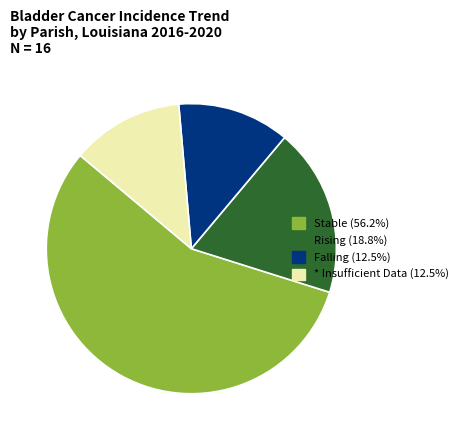

Do Rising (18.8%) and * Insufficient Data (12.5%) together represent more than half of the pie?

No